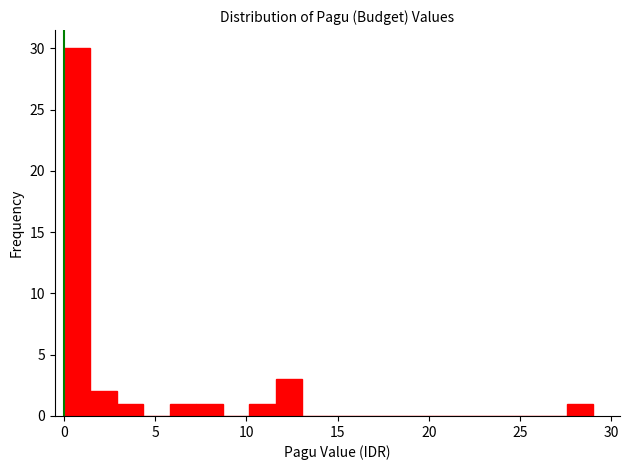

Read against the x-axis, roughly where is the centre of the tallest bar?

0.5